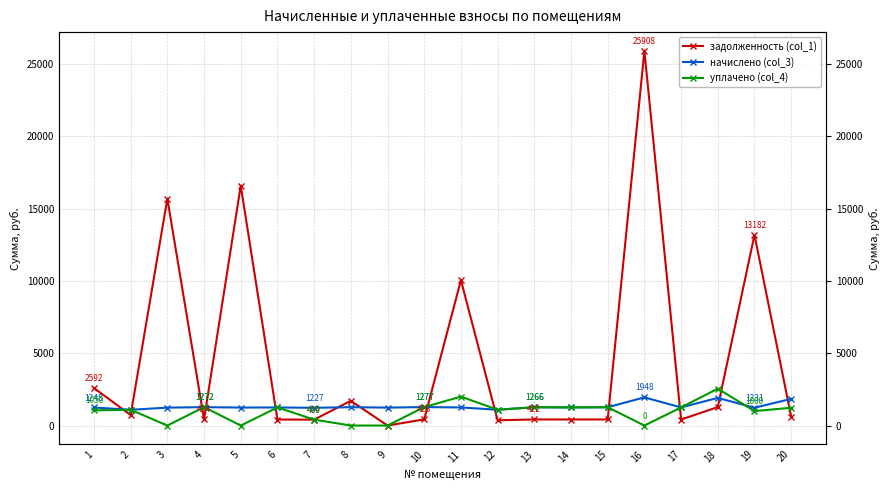

What is the maximum value shown in the chart?

25908.0